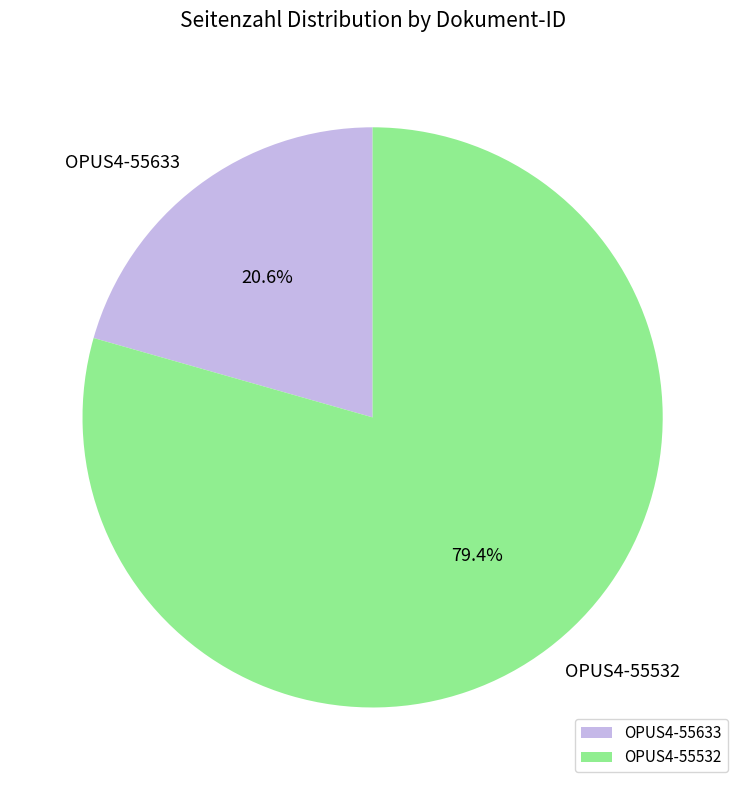

Is there any slice that represents more than half of the pie?

Yes